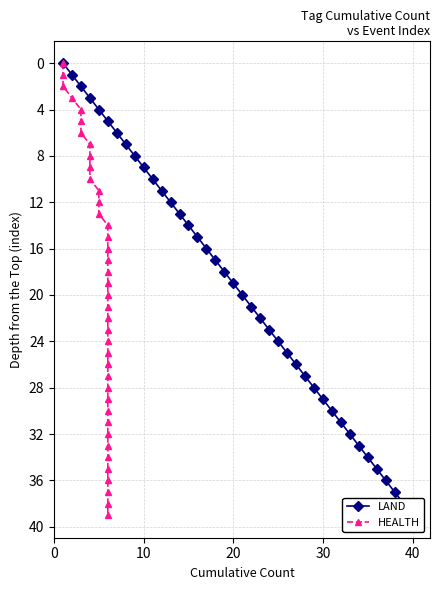

True or false: HEALTH and LAND cross at least once.

False